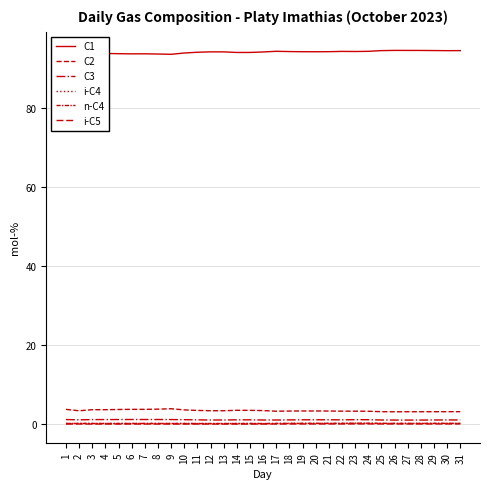

Is this an area chart (filled region under the line)?

No